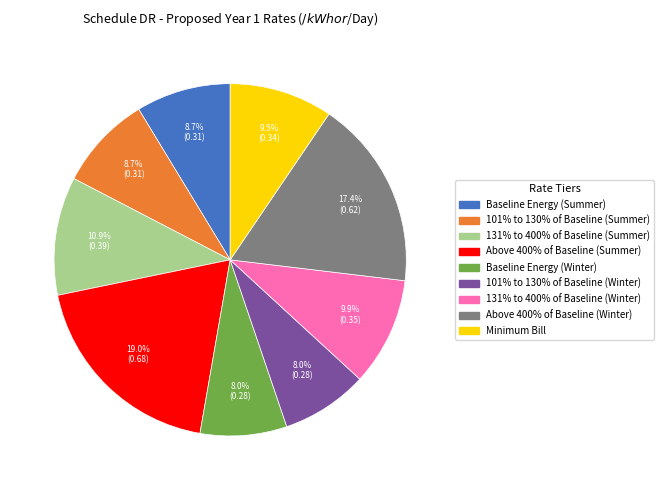

To the nearest percent, what is the combined percentage of Above 400% of Baseline (Summer) and Baseline Energy (Summer)?

28%